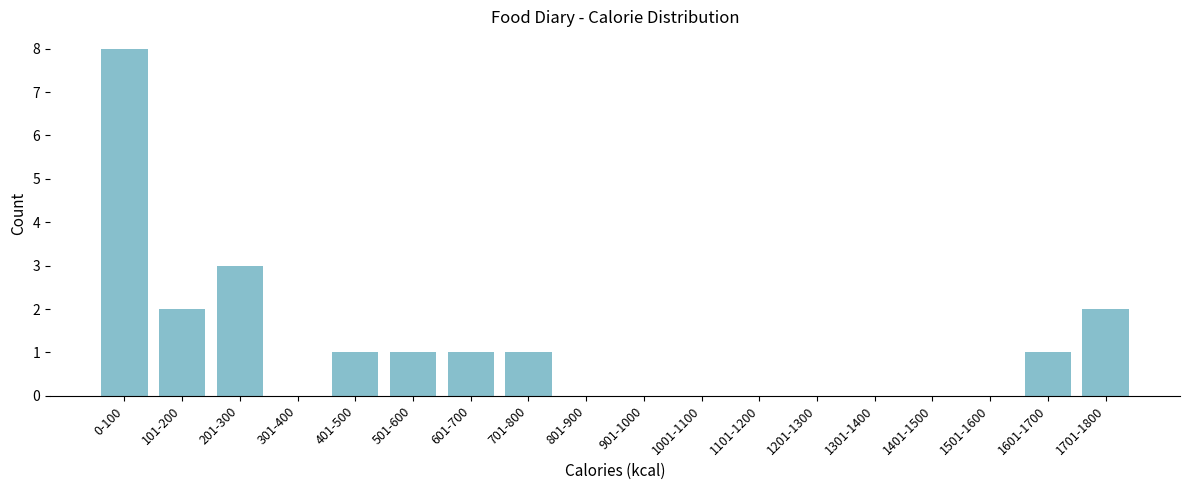

Reading right to left, transcribe all the data shown in this chart.

1701-1800=2	1601-1700=1	1501-1600=0	1401-1500=0	1301-1400=0	1201-1300=0	1101-1200=0	1001-1100=0	901-1000=0	801-900=0	701-800=1	601-700=1	501-600=1	401-500=1	301-400=0	201-300=3	101-200=2	0-100=8